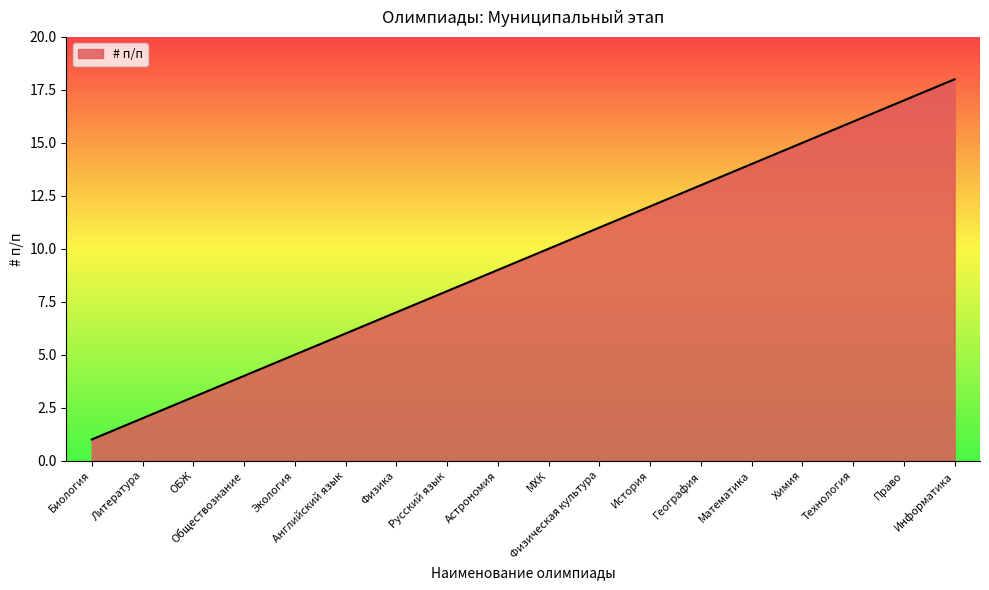

How many lines are shown in the chart?

1